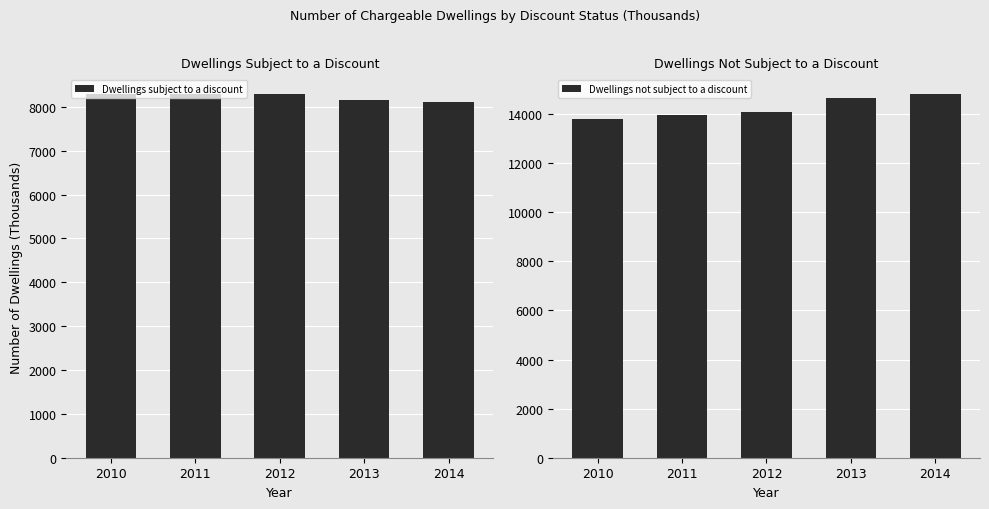

What is the value of the Dwellings subject to a discount bar at the 1st from the left?

8304.0